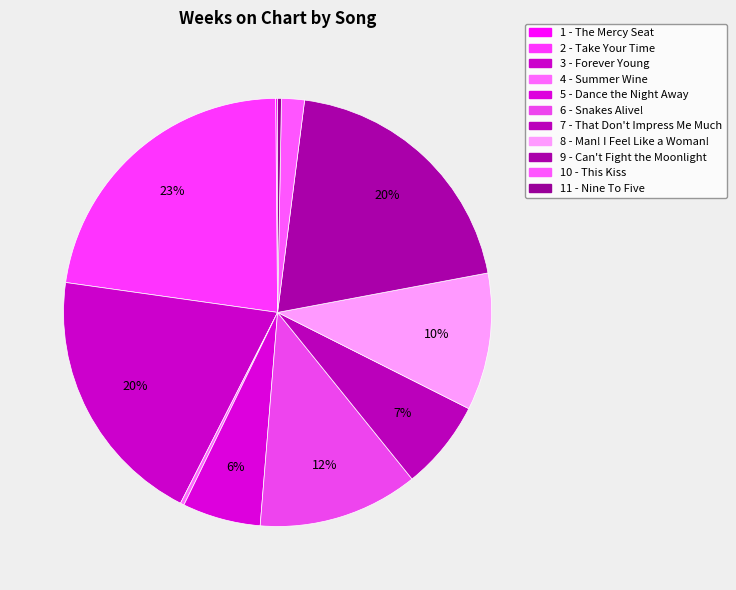

Which has a higher value, 4 - Summer Wine or 2 - Take Your Time?

2 - Take Your Time